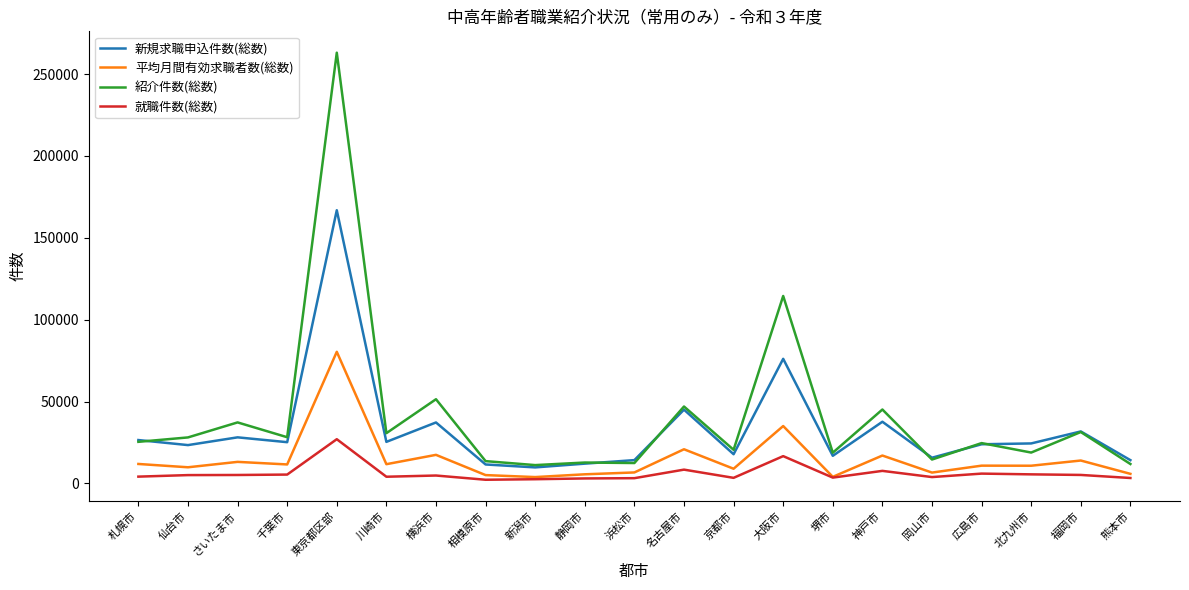

True or false: 紹介件数(総数) has a value of 53781.7 at さいたま市.

False